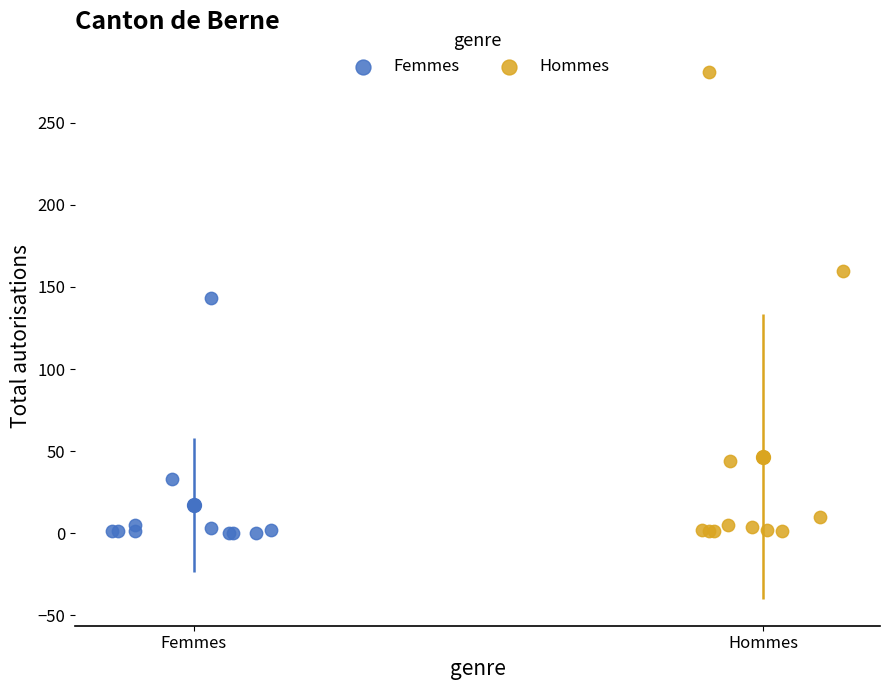

Which series has the widest spread of Y values?

Hommes